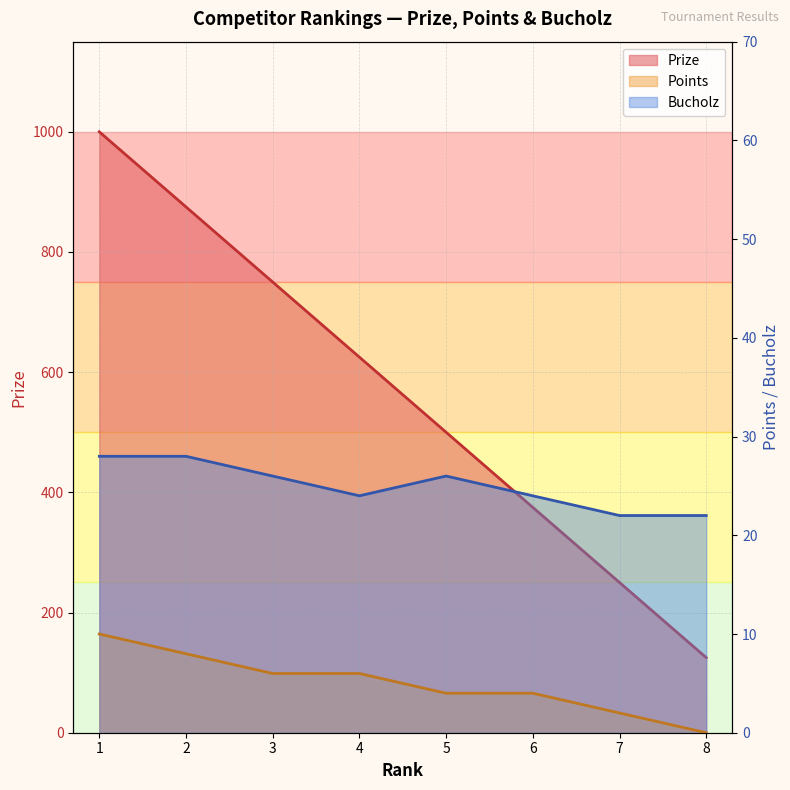

What is the sum of the Bucholz values at 6 and 2?

52